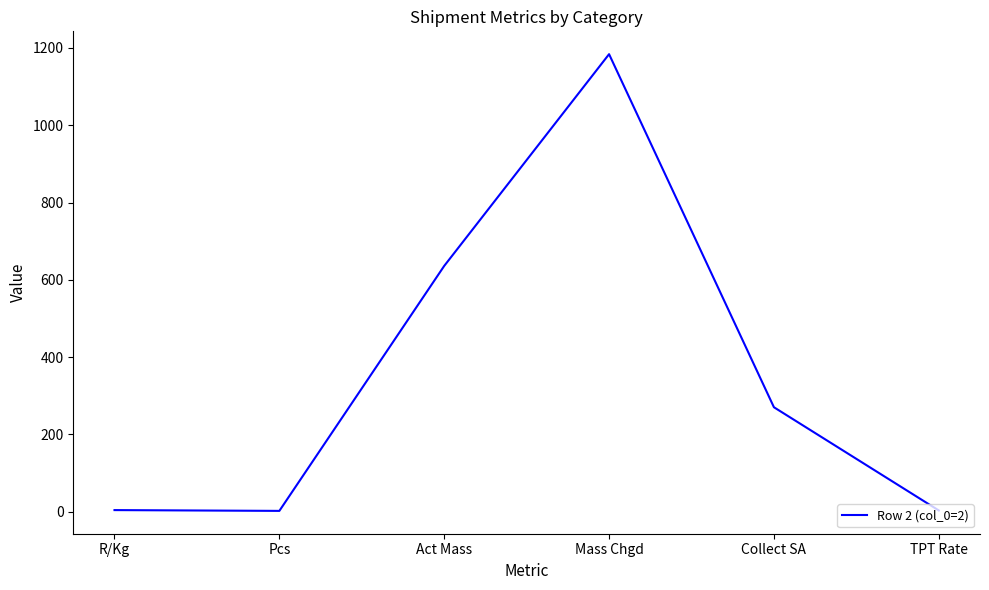

The value at Collect SA is 270.2. True or false?

True